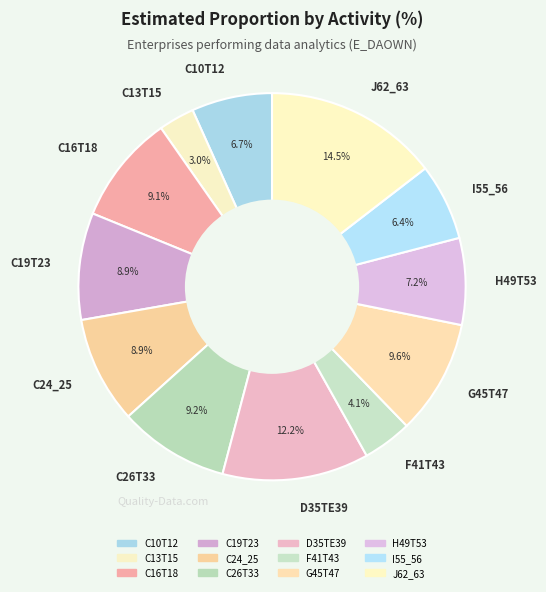

What percentage is NOT represented by I55_56?

93.6%